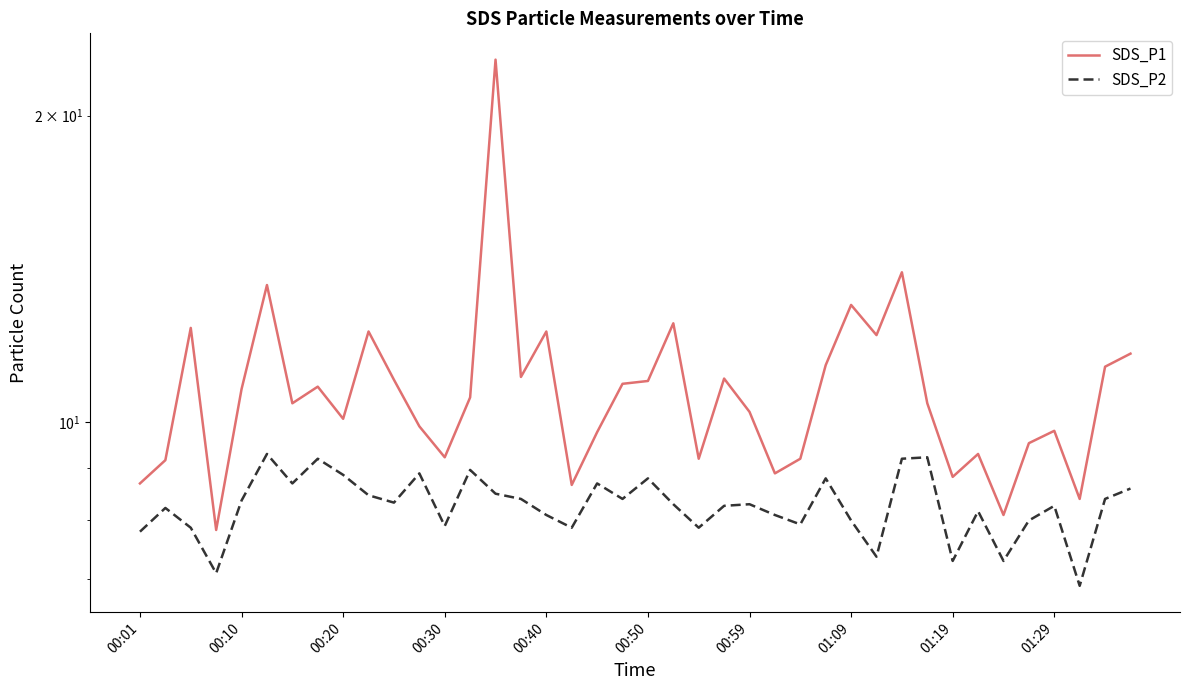

True or false: SDS_P2 and SDS_P1 intersect in this chart.

False